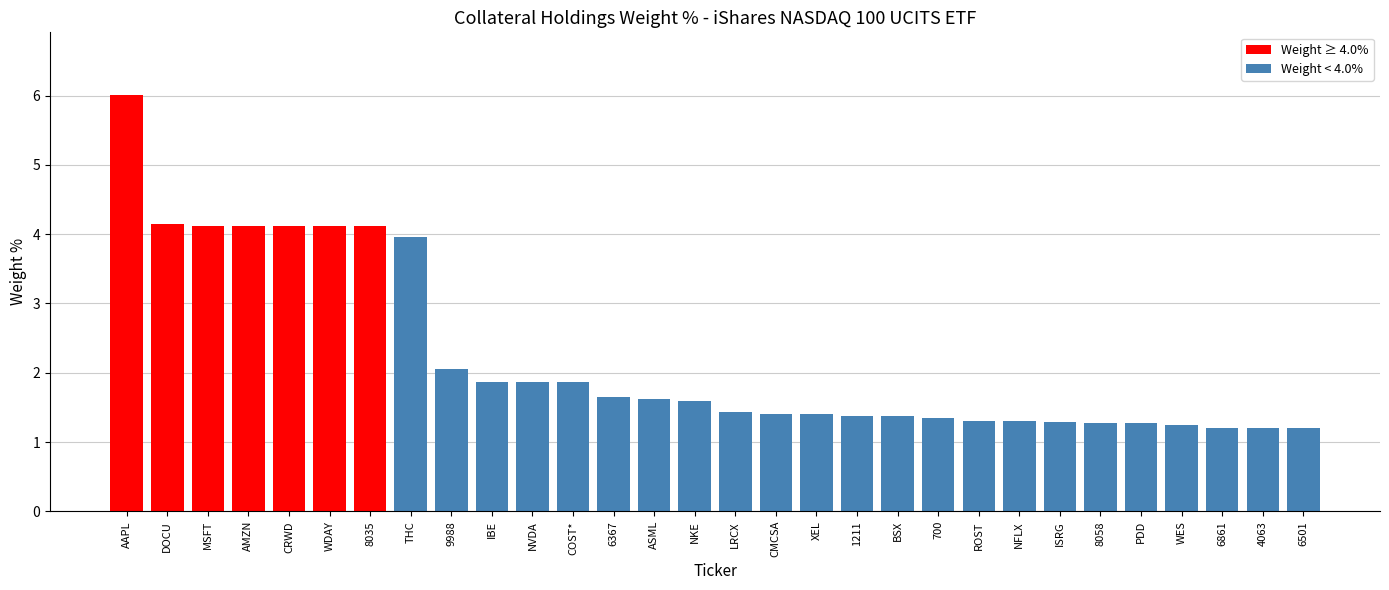

True or false: the data shows 1.0 at 6367.

False